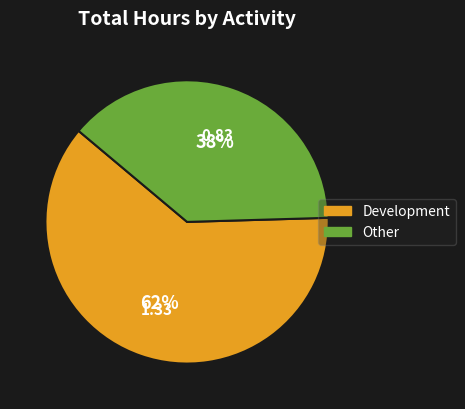

Which category has the smallest portion of the pie?

Other